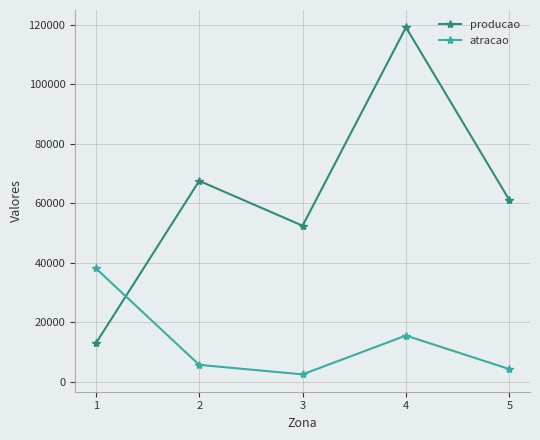

Rank the series by their maximum value, from lowest to highest.

atracao, producao